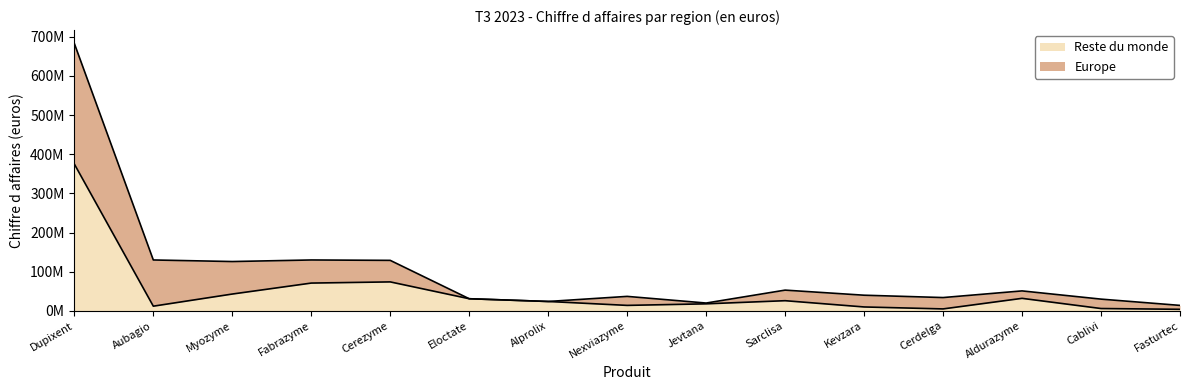

What is the sum of the values at Kevzara and Aubagio?

22000000